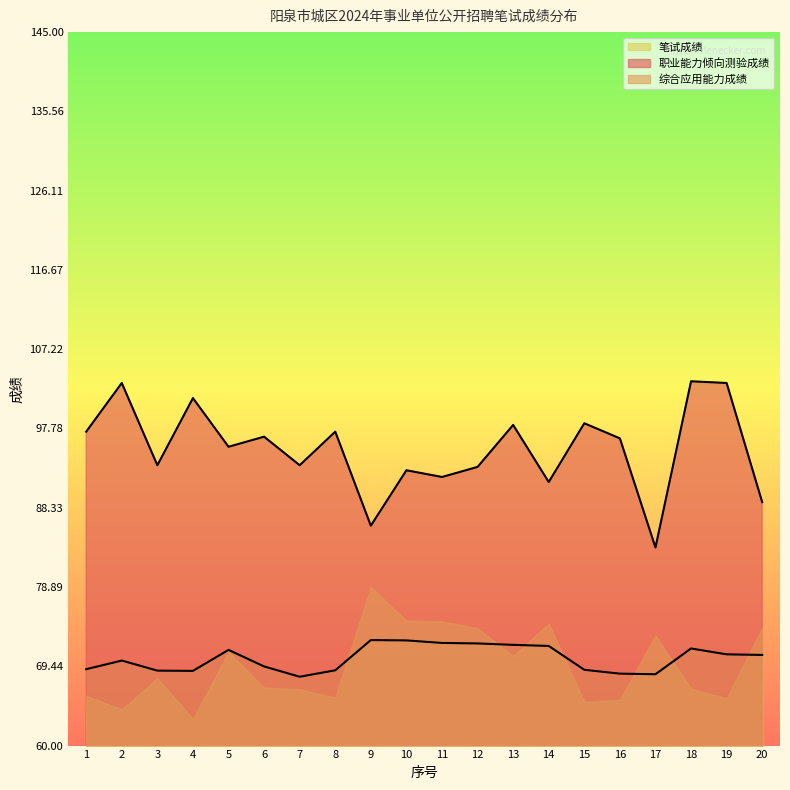

Rank the categories by 笔试成绩 value from lowest to highest.

7, 17, 16, 4, 3, 8, 15, 1, 6, 2, 20, 19, 5, 18, 14, 13, 12, 11, 10, 9